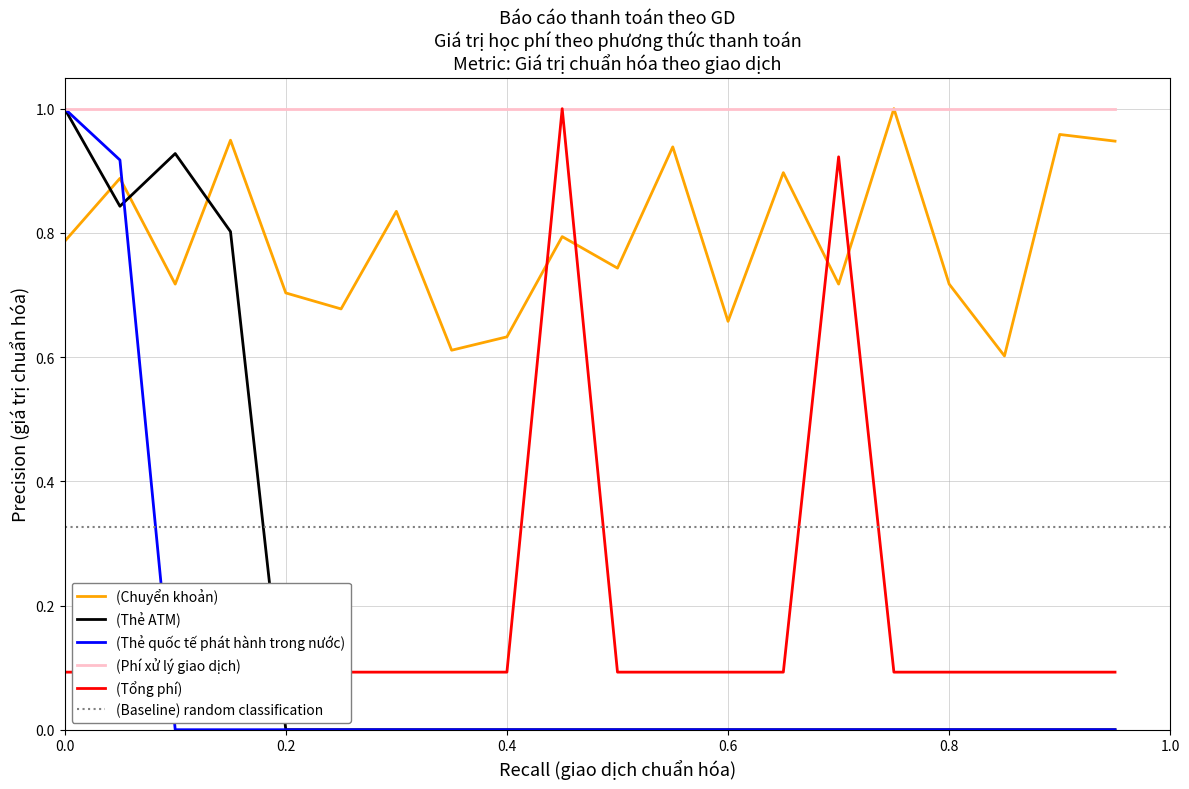

Is it true that Tổng phí equals 0.1 at 20?

True